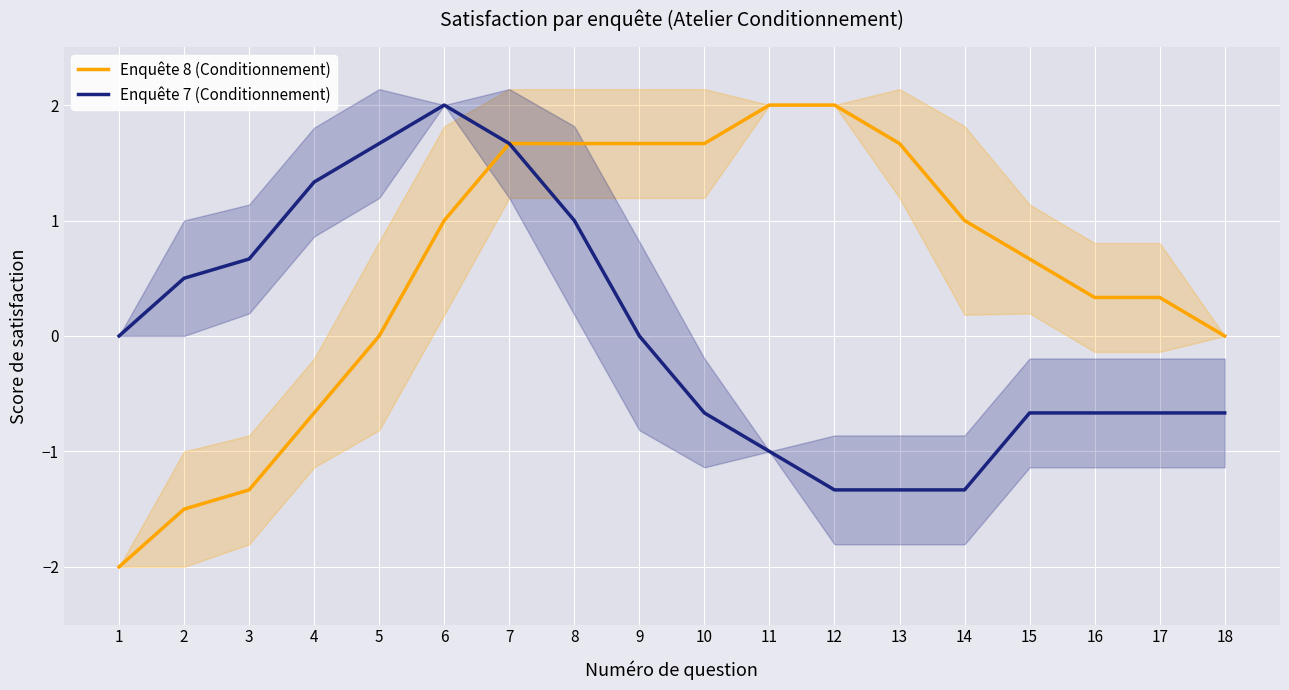

Which has a higher value, 11 or 17?

11